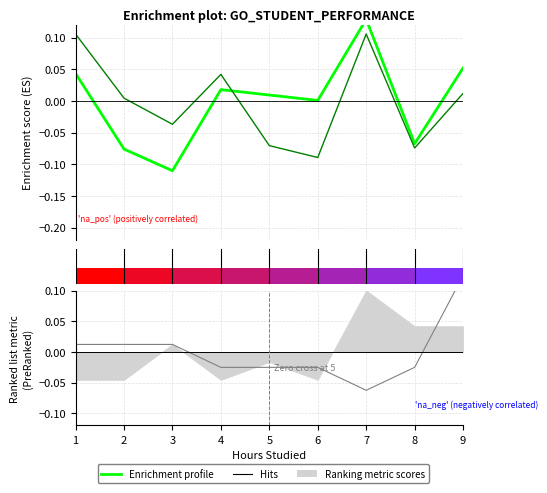

Which has a higher value, 3 or 8?

8